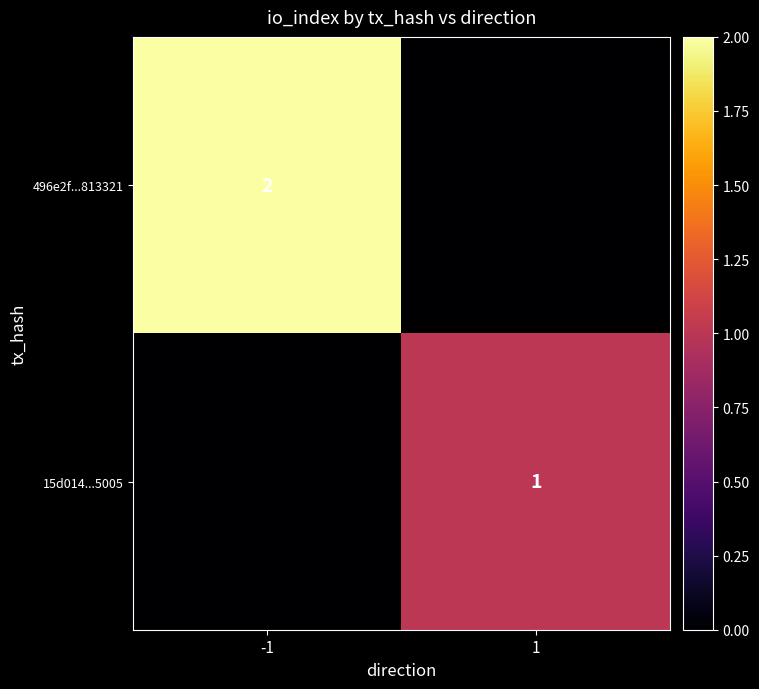

True or false: 15d014...5005 has a value of 1 at 1.

True